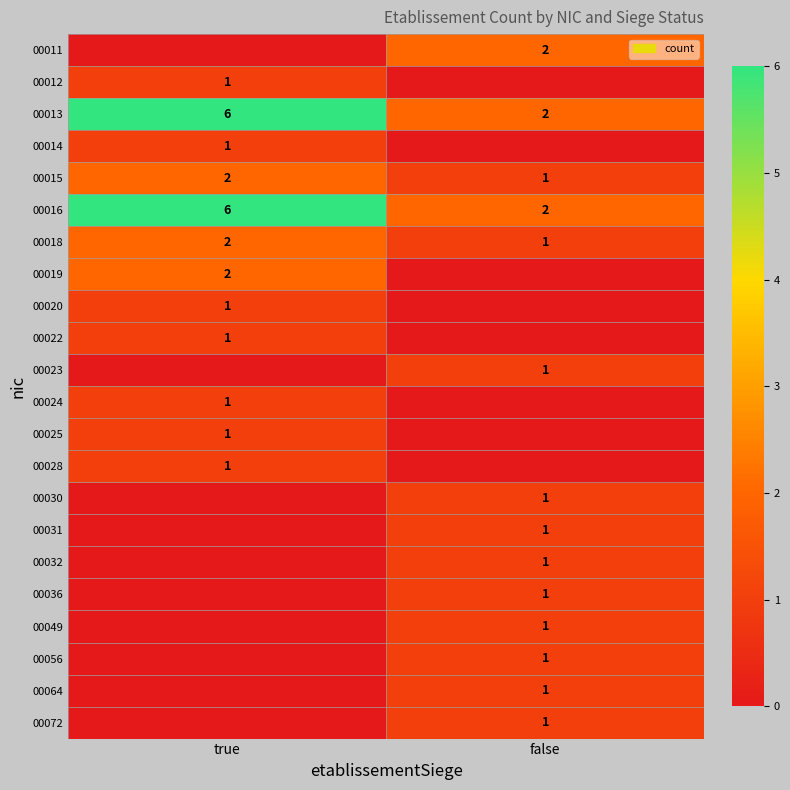

What is the sum of the 00018 values at false and true?

3